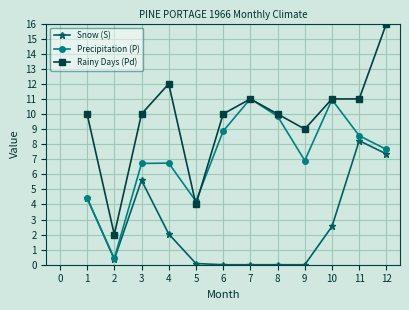

How many series are shown in this chart?

3